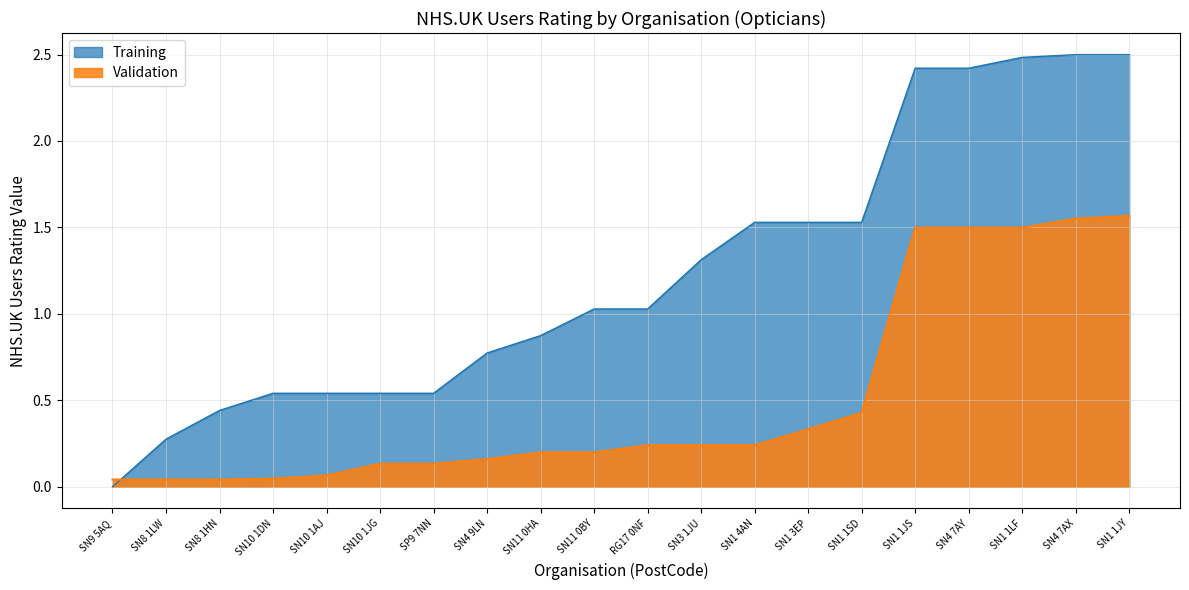

The Validation series shows 1 at SN8 1HN. True or false?

False